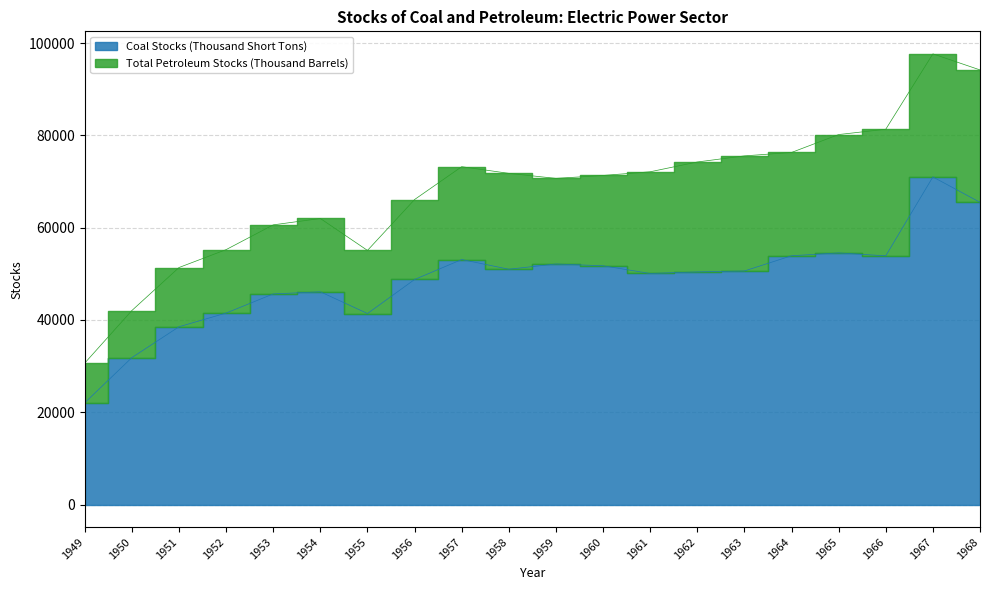

Rank the categories by value from lowest to highest.

1949, 1950, 1951, 1955, 1952, 1953, 1954, 1956, 1961, 1962, 1963, 1958, 1960, 1959, 1957, 1966, 1964, 1965, 1968, 1967